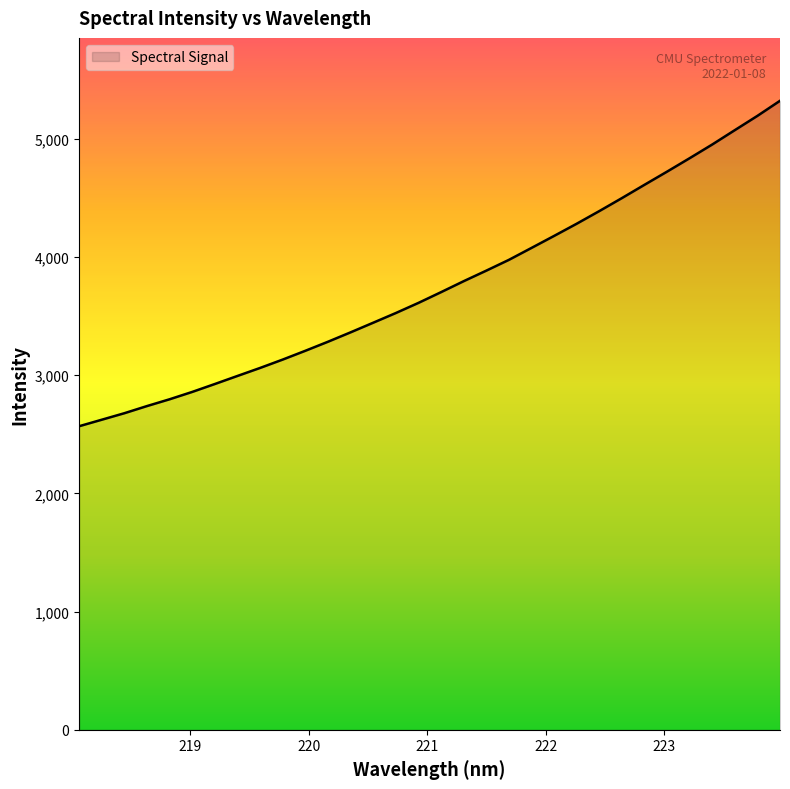

What is the difference between the maximum and minimum values?

2753.5